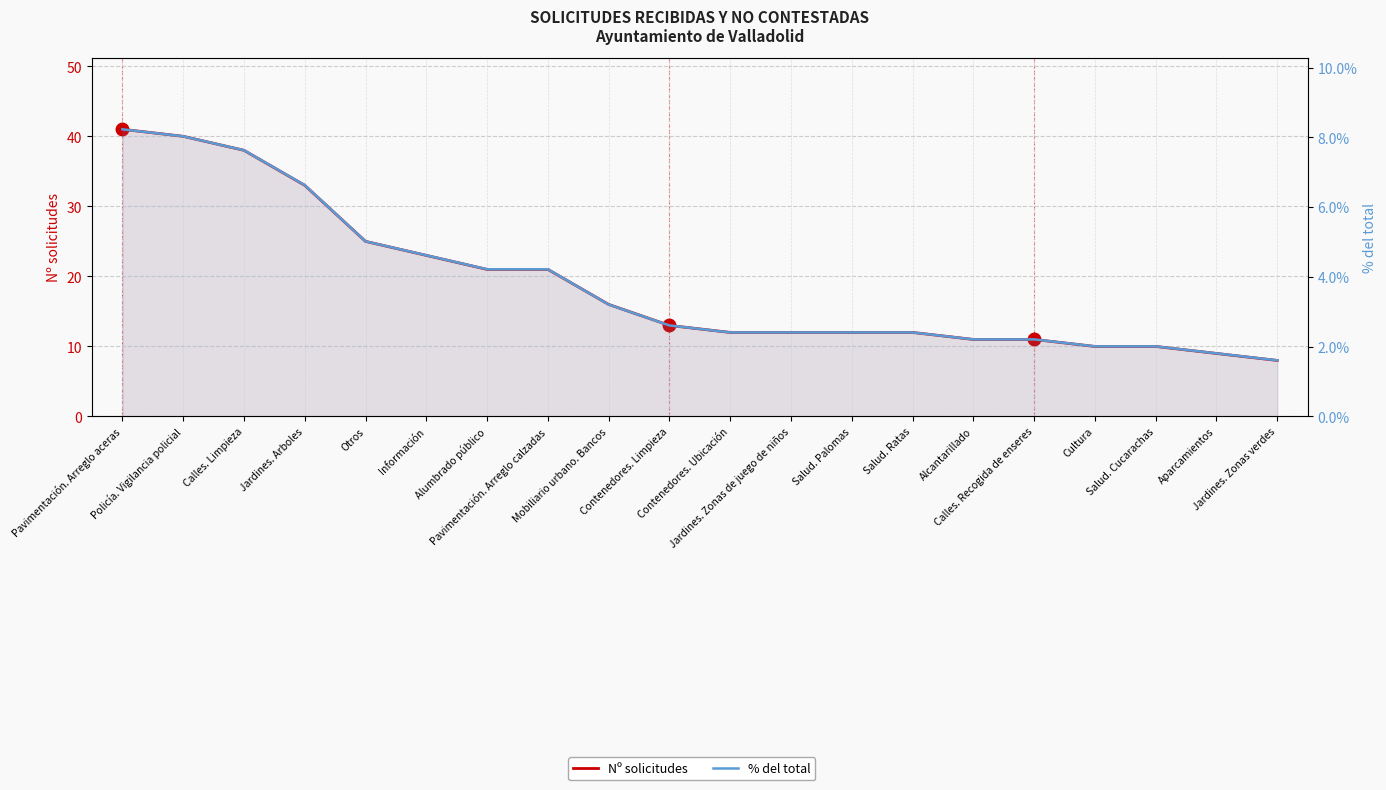

Which series has the largest range (max minus min)?

Nº solicitudes